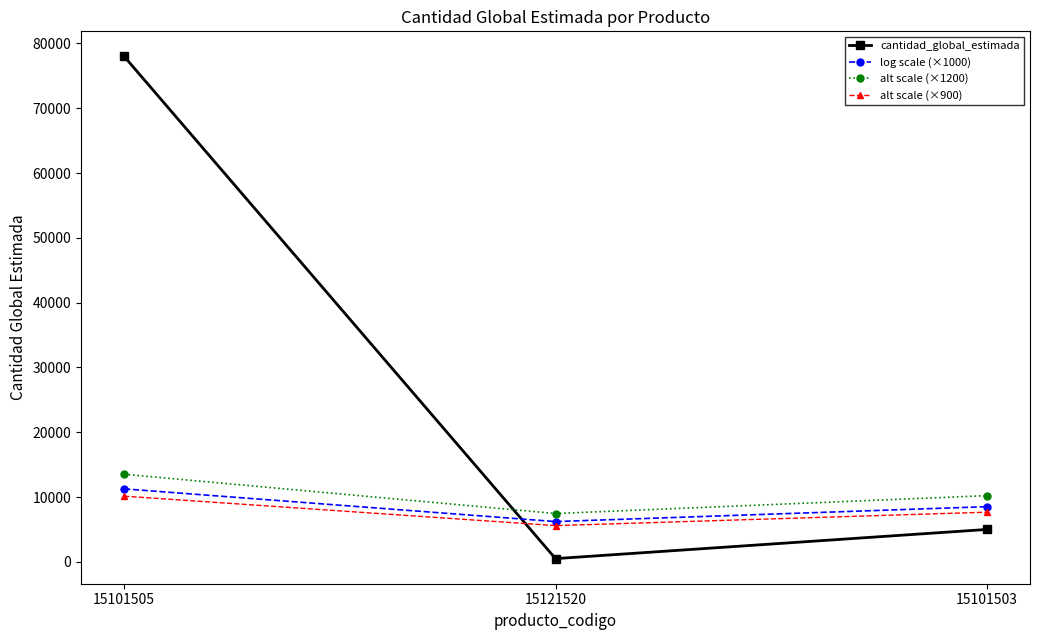

What is the label of the 2nd point from the right?

15121520